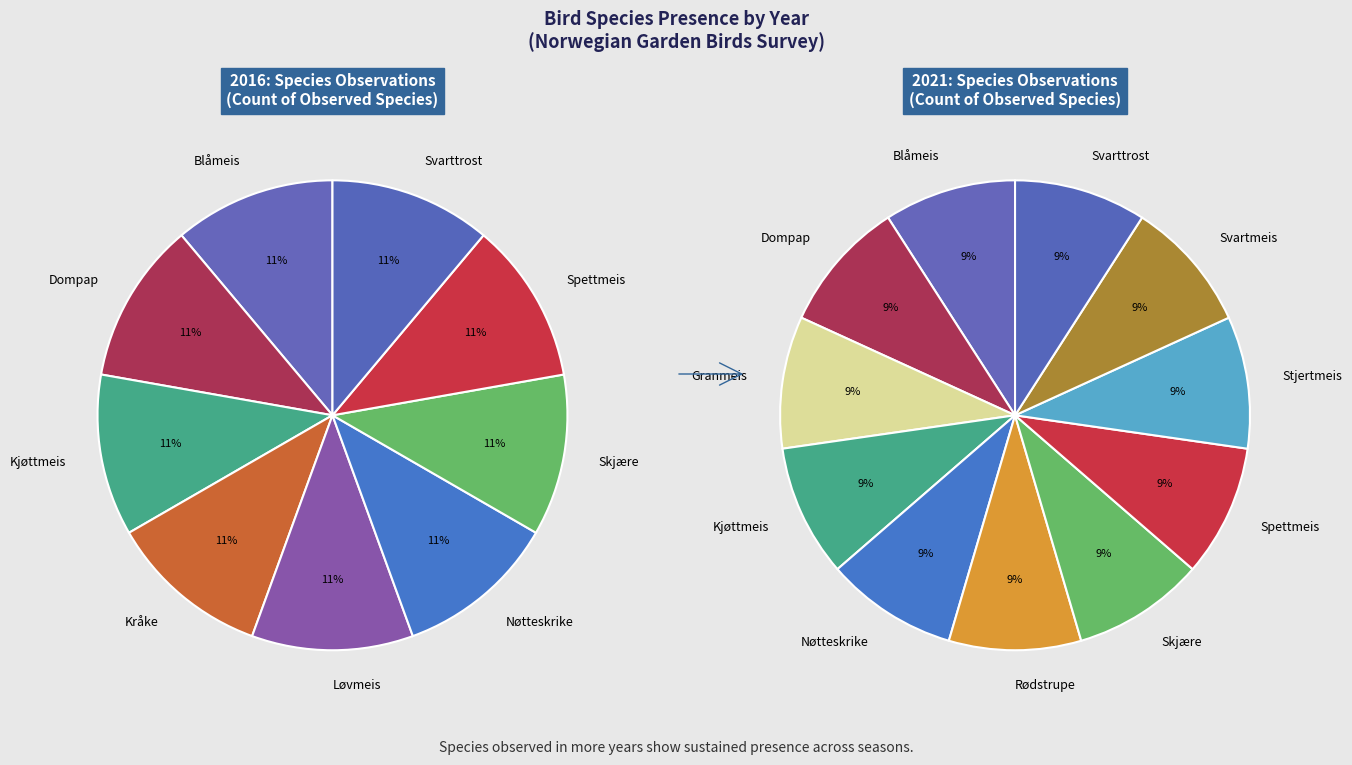

Between 6 and values_2021, which is larger?

6